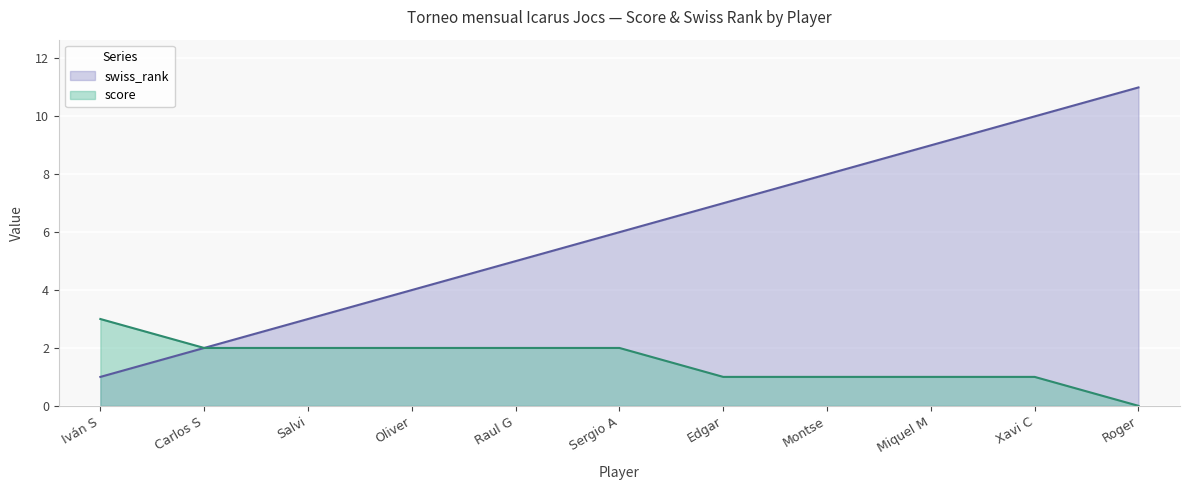

Reading left to right, transcribe all the data shown in this chart.

swiss_rank: 1	2	3	4	5	6	7	8	9	10	11
score: 3	2	2	2	2	2	1	1	1	1	0